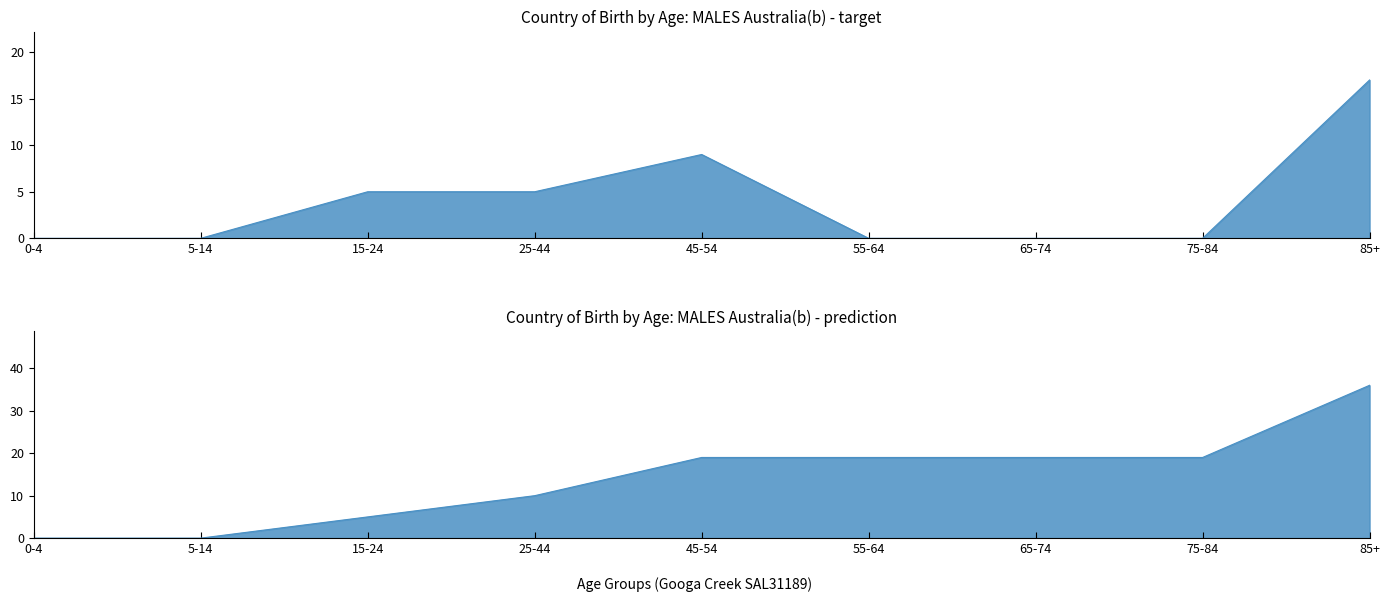

What is the label of the 3rd point from the right?

65-74